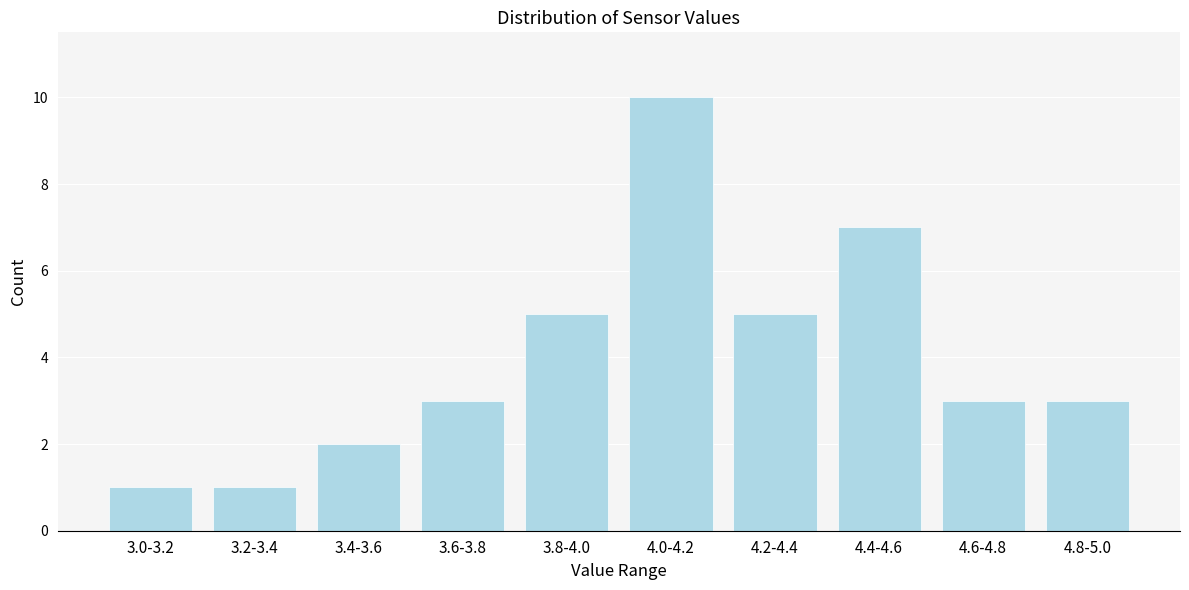

Reading left to right, extract all data points from this chart.

3.0-3.2=1	3.2-3.4=1	3.4-3.6=2	3.6-3.8=3	3.8-4.0=5	4.0-4.2=10	4.2-4.4=5	4.4-4.6=7	4.6-4.8=3	4.8-5.0=3